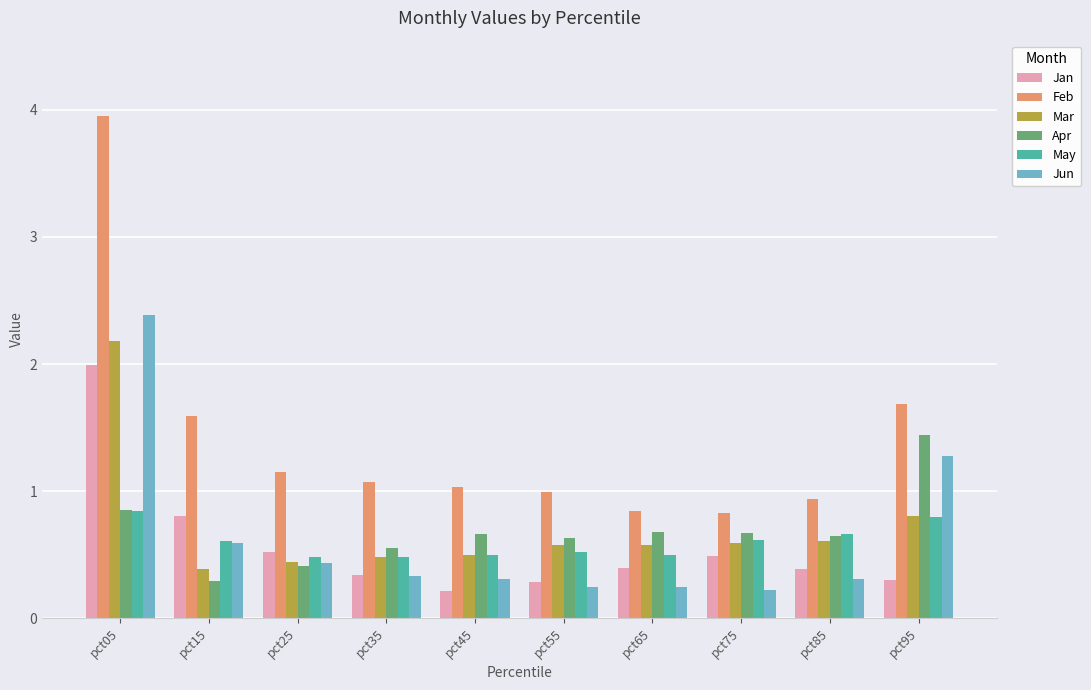

Count the number of categories in the chart.

10